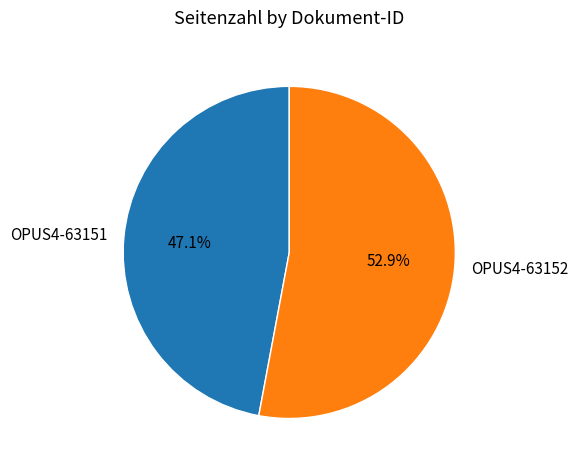

Is there any slice that represents more than half of the pie?

Yes